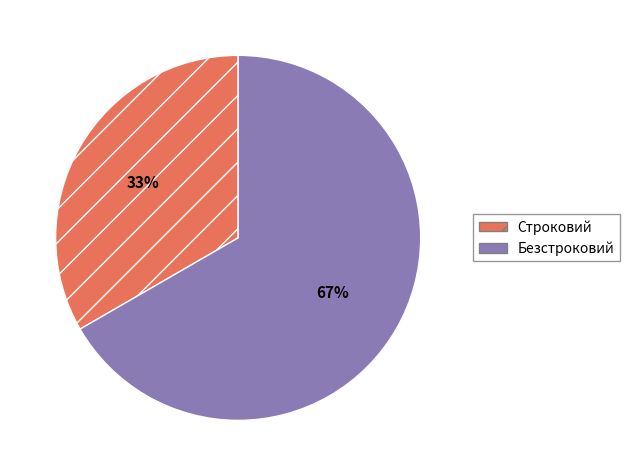

How many slices are in this pie chart?

2